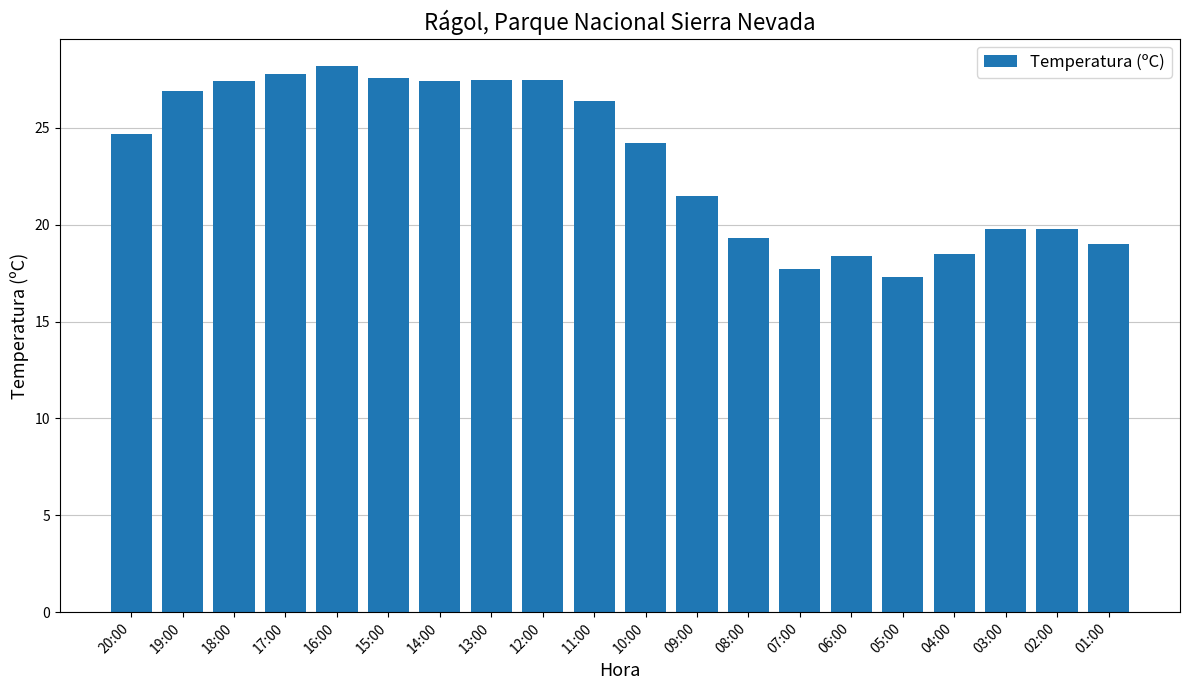

What is the difference between the values at 13:00 and 06:00?

9.1